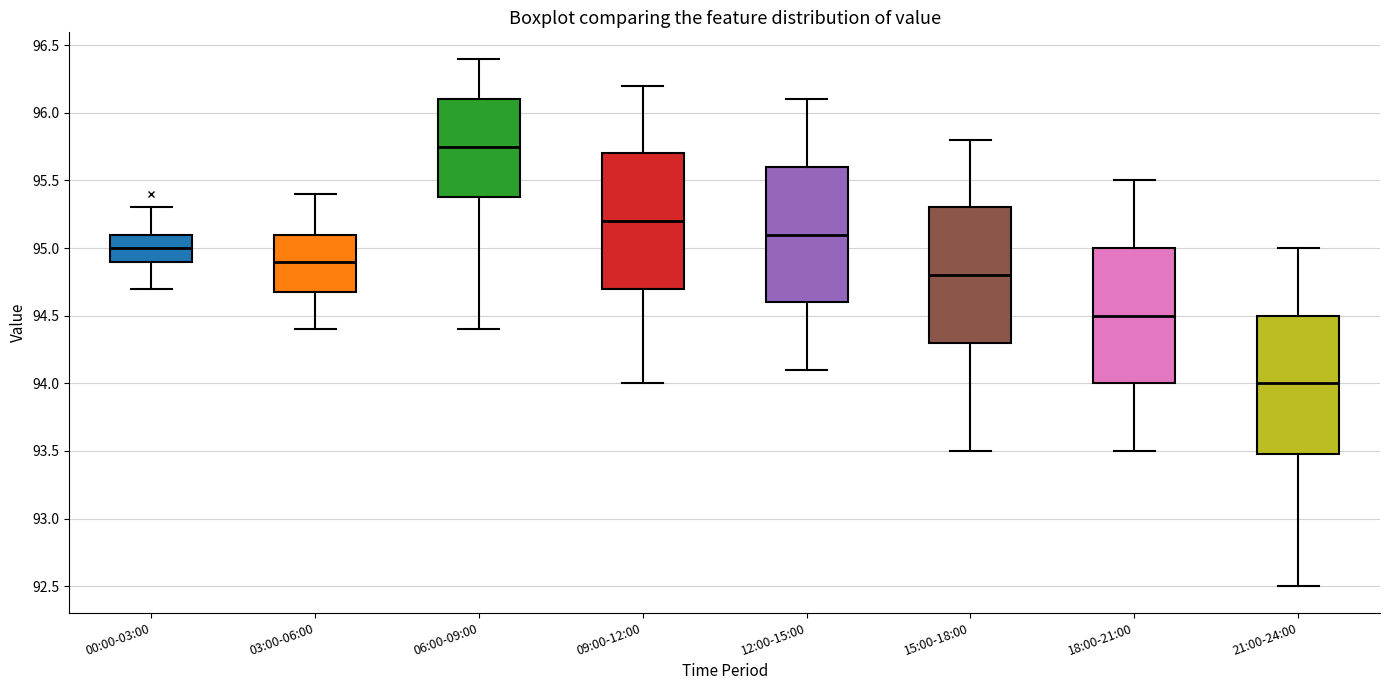

Which box has the lowest median line?

21:00-24:00